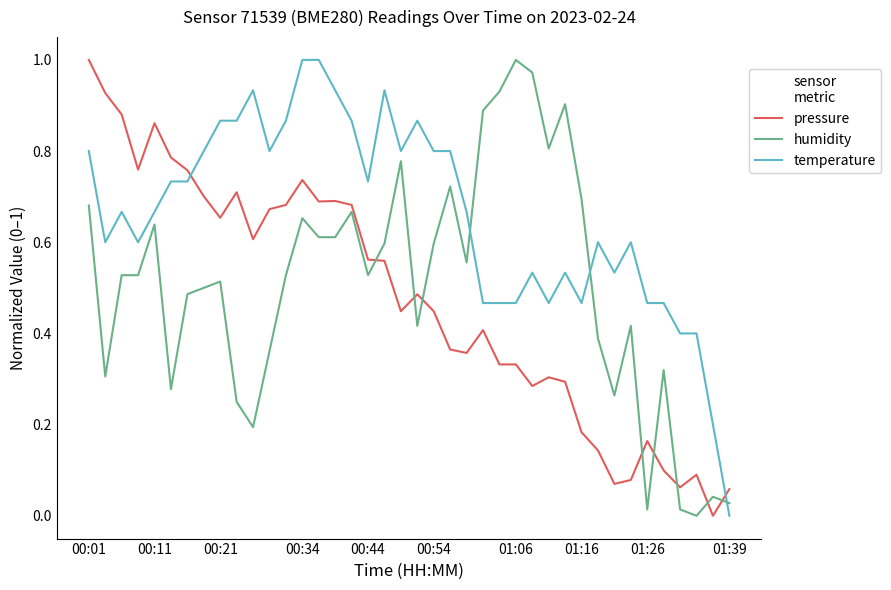

How many intersections are there between temperature and pressure?

2